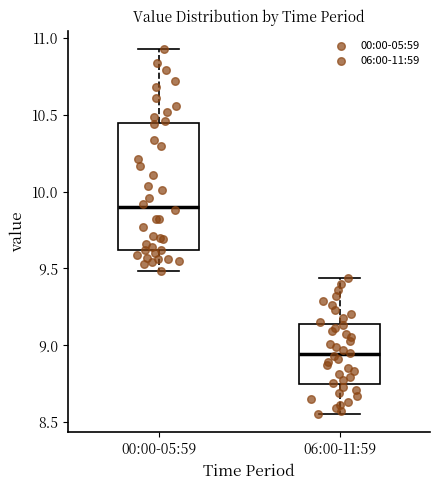

Which box has the lowest median line?

06:00-11:59